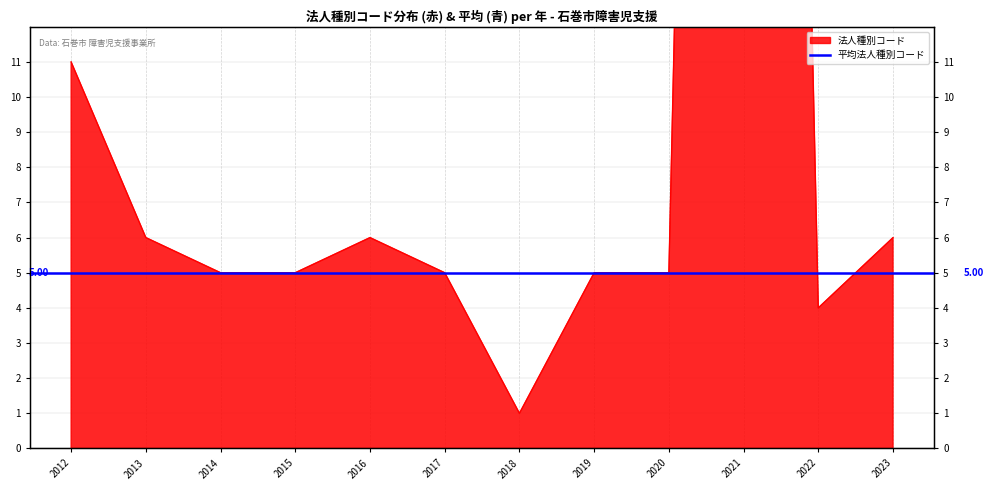

How many categories are shown in the chart?

12